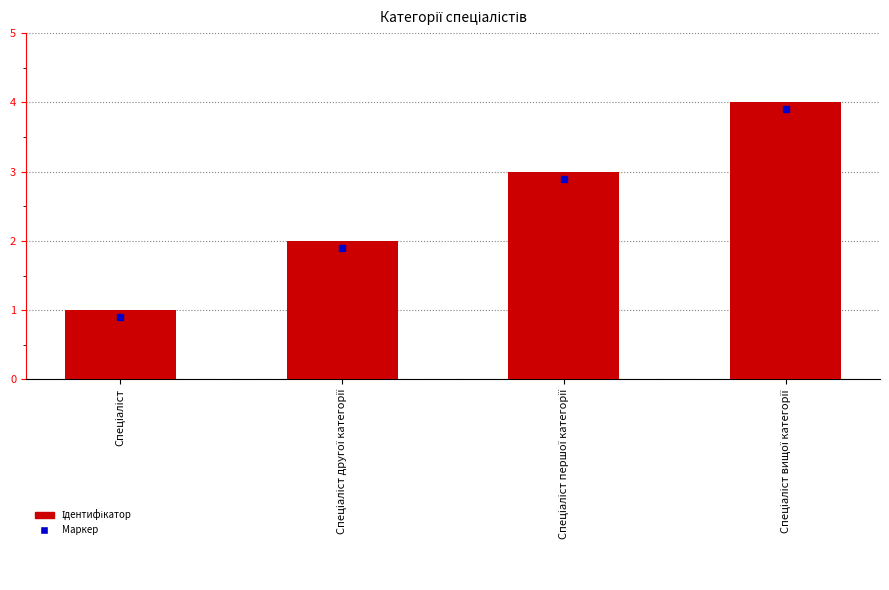

What is the difference between the maximum and minimum values?

3